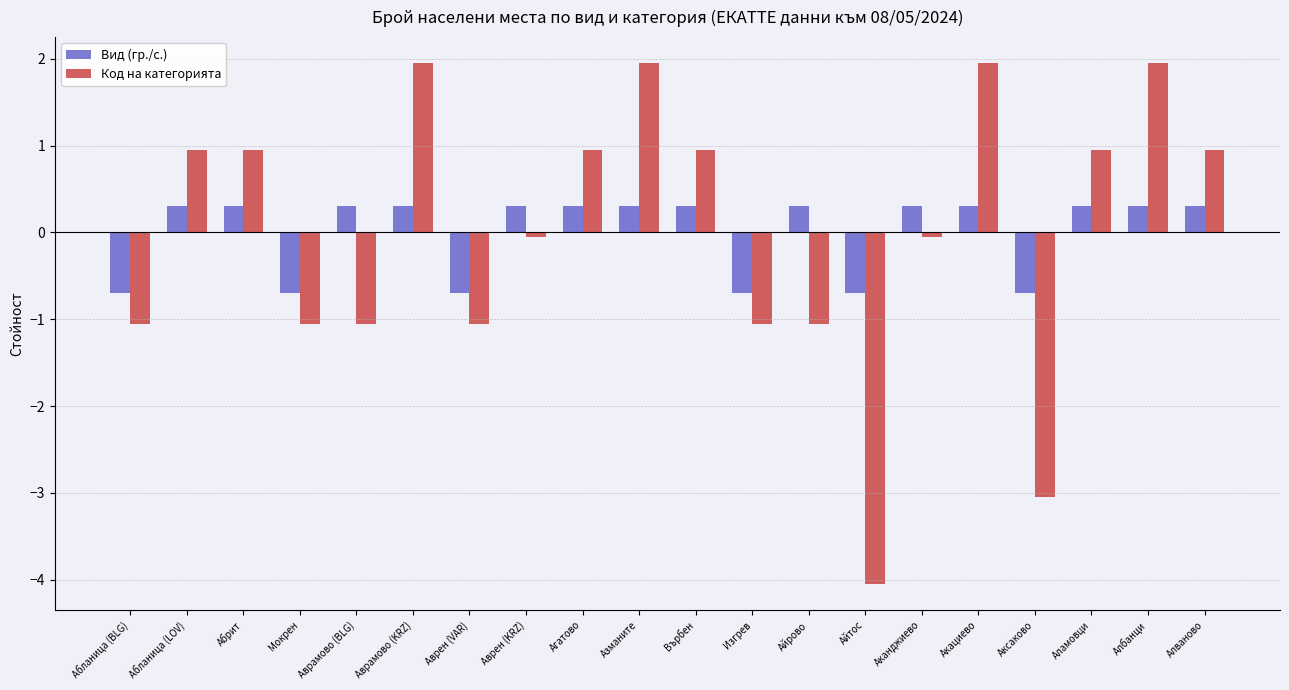

What is the label of the 19th bar from the right?

Абланица (LOV)